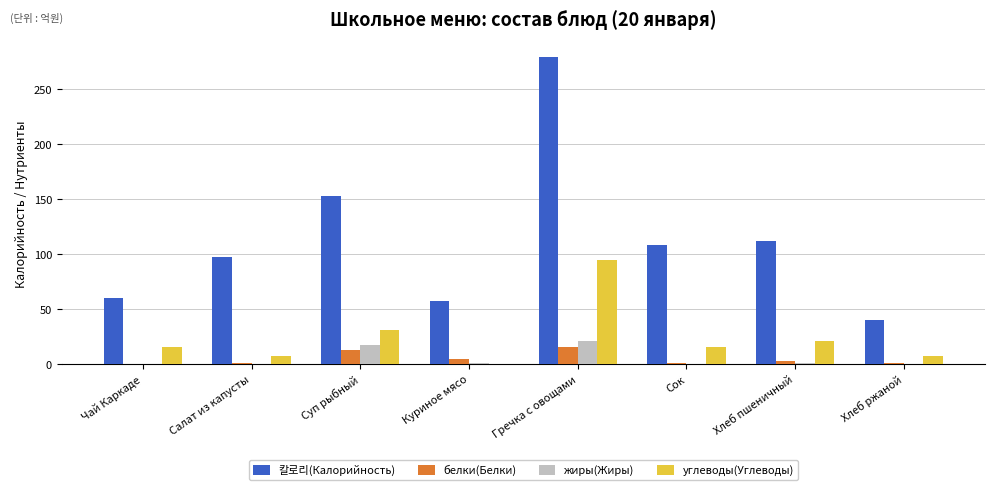

What is the spread (max minus min) of values at Гречка с овощами?

263.3